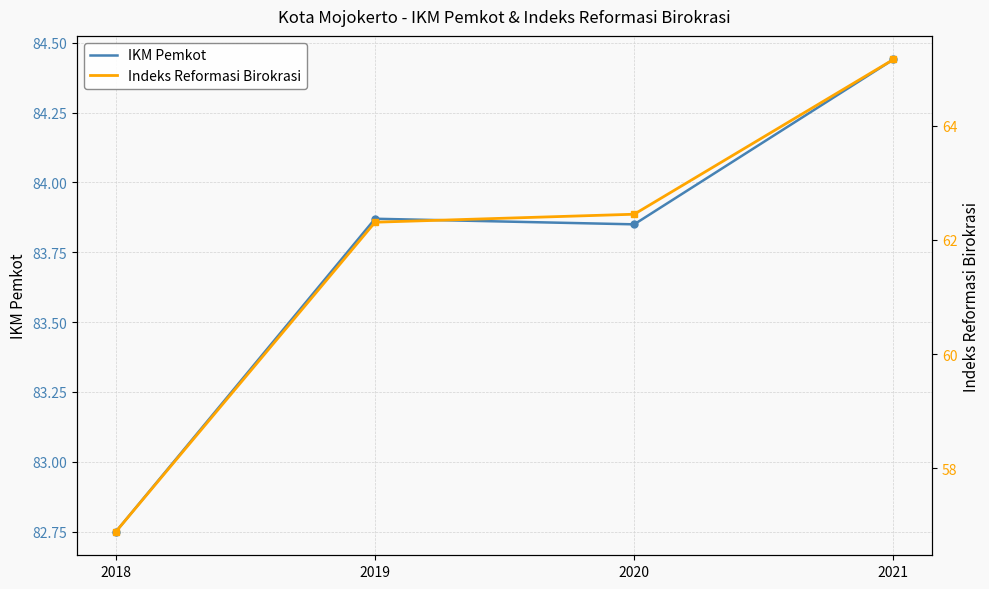

Which series changed the most between 2018 and 2021?

Indeks Reformasi Birokrasi